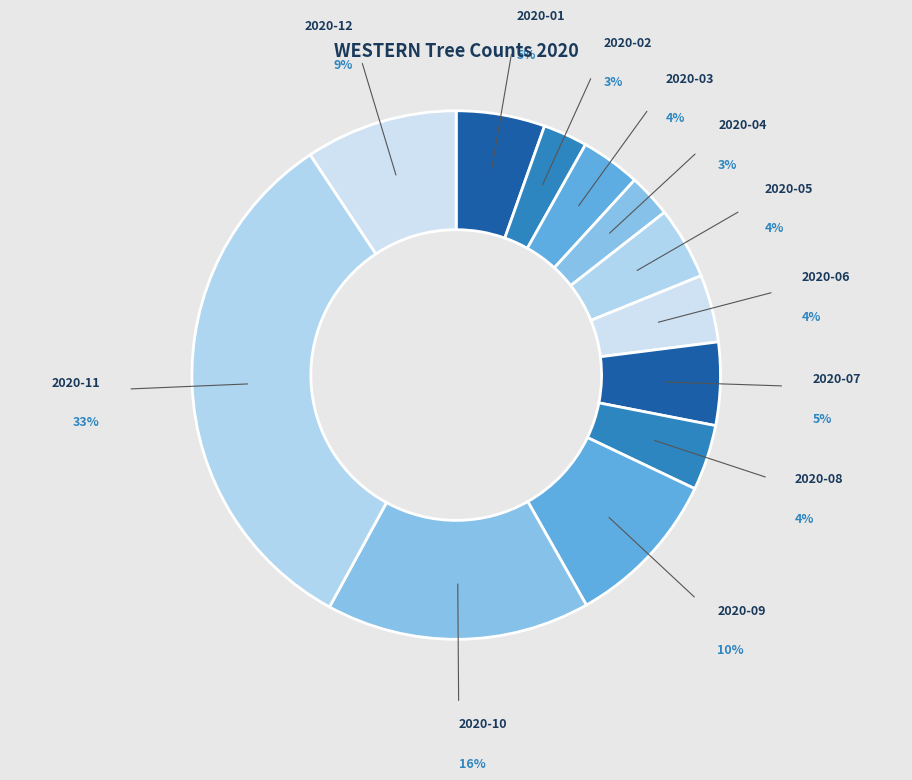

To the nearest percent, what is the average slice percentage?

8%